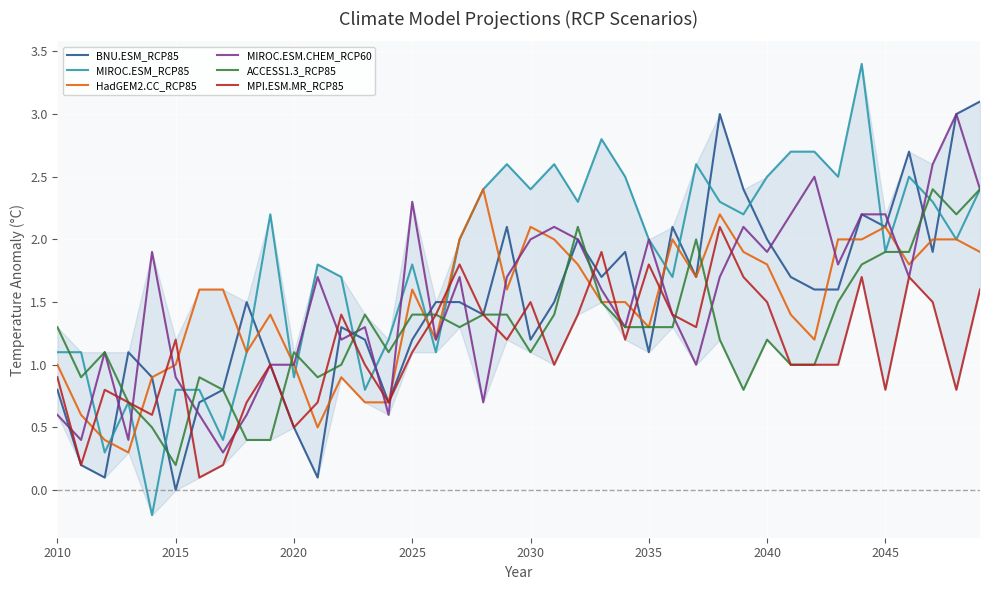

What is the highest value of the BNU.ESM_RCP85 series?

3.1